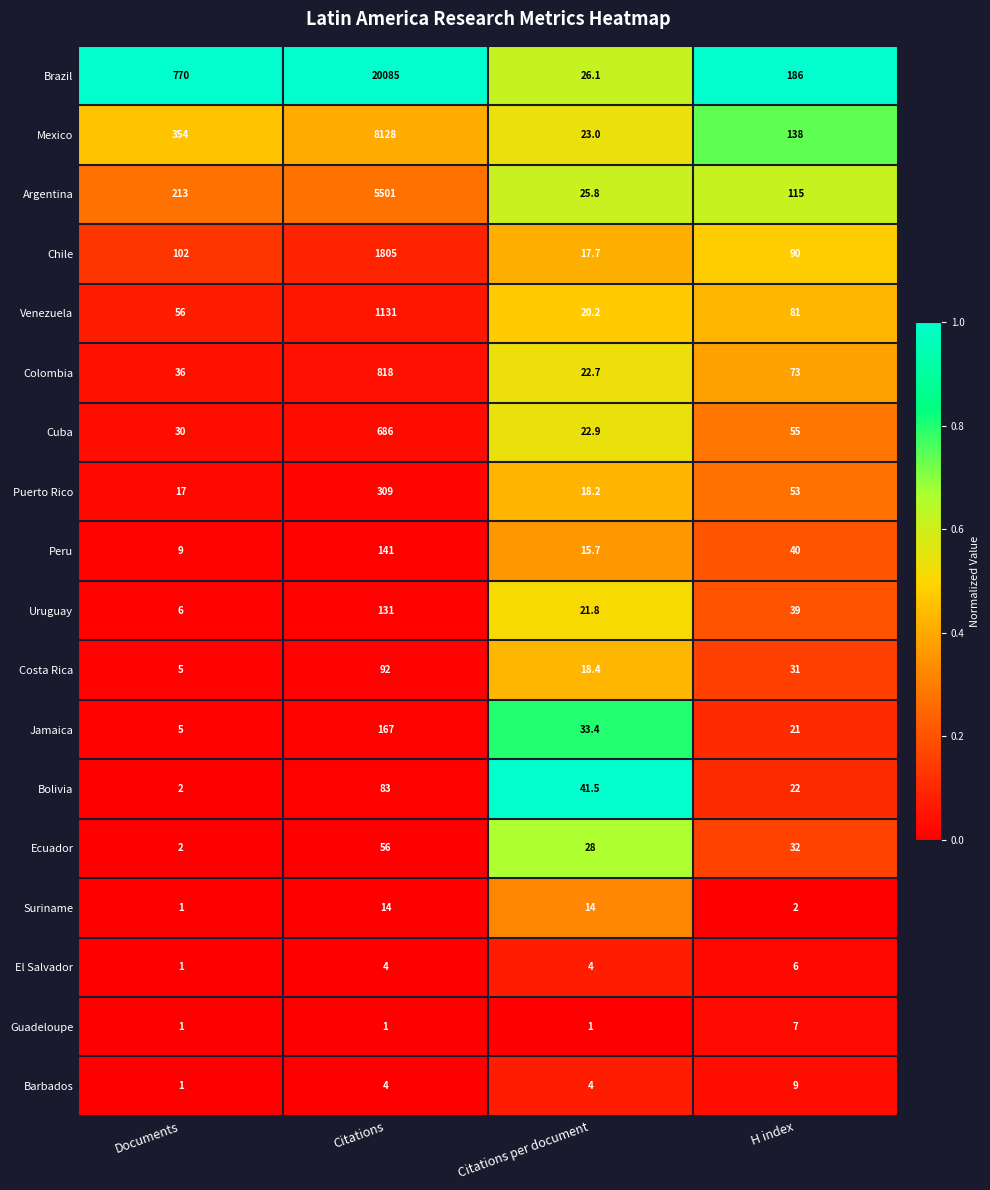

Where is Ecuador nearest to the value 29?

Citations per document